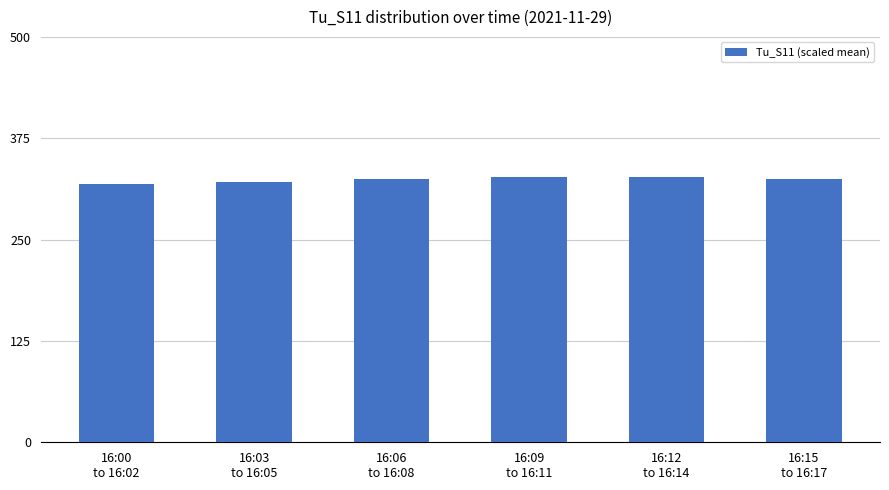

What is the change in value from 16:00
to 16:02 to 16:09
to 16:11?

+8.5